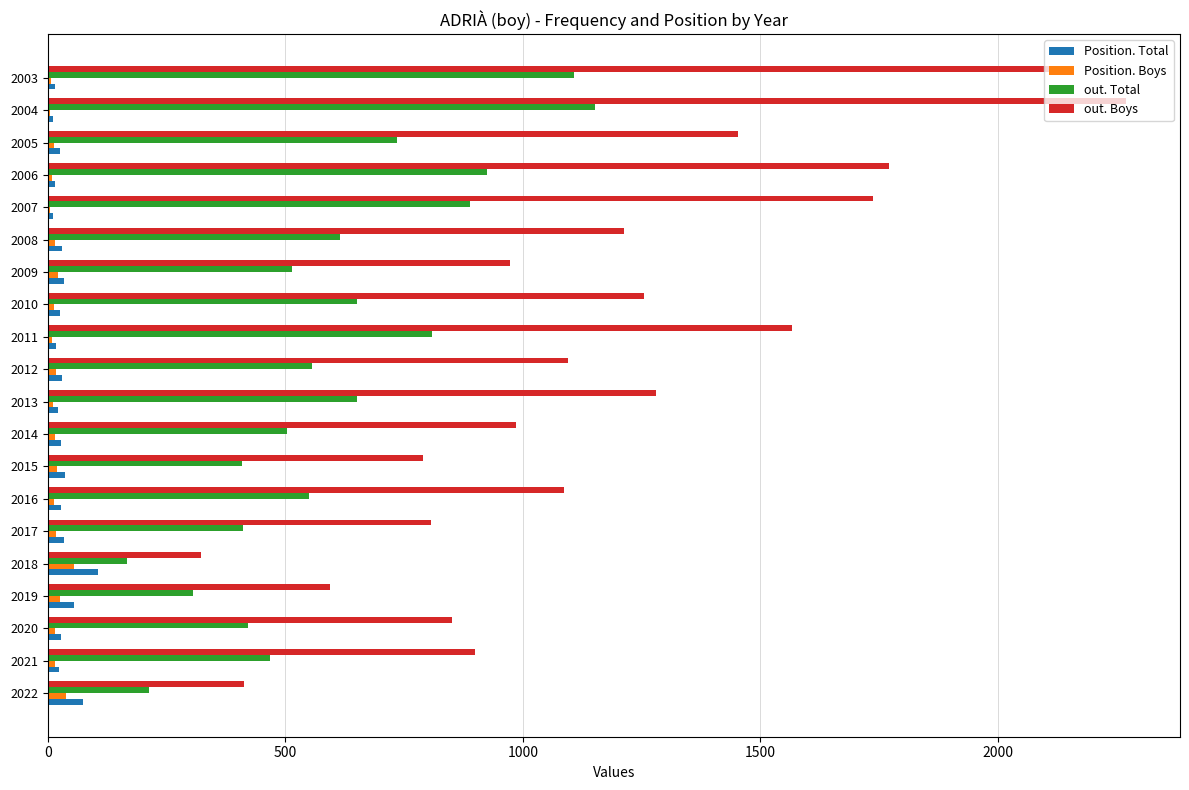

The Position. Boys series shows 15 at 2021. True or false?

True